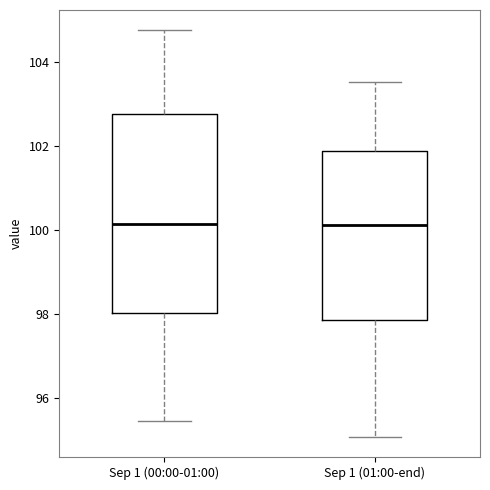

Where is the lower edge of the box for Sep 1 (01:00-end) on the y-axis? The values are not printed on the chart, so give them approximately, as read against the axis.

97.8